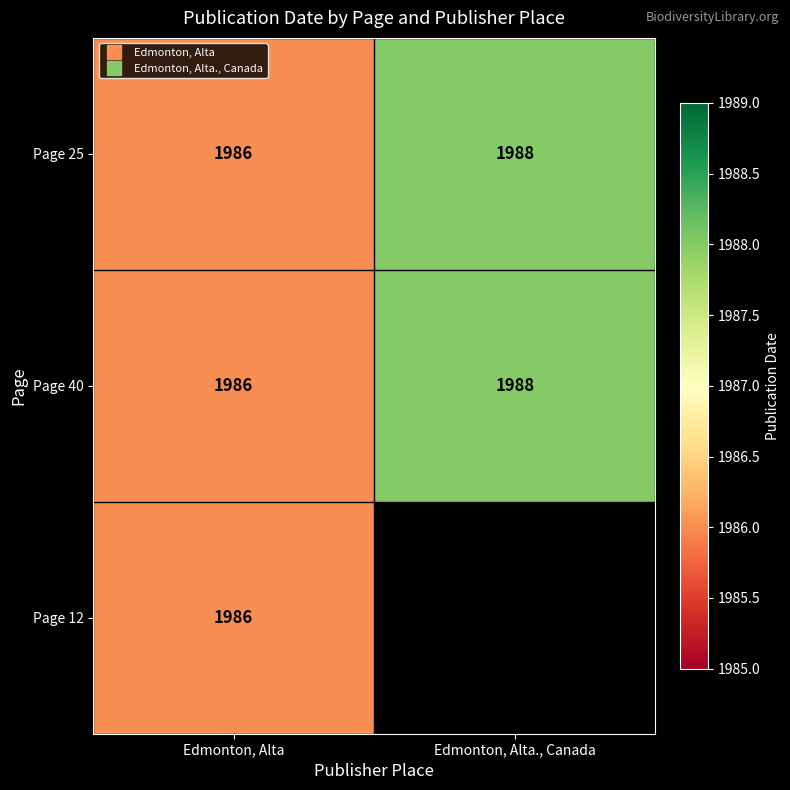

Is the value of Page 40 at Edmonton, Alta greater than the value of Page 25 at Edmonton, Alta?

No